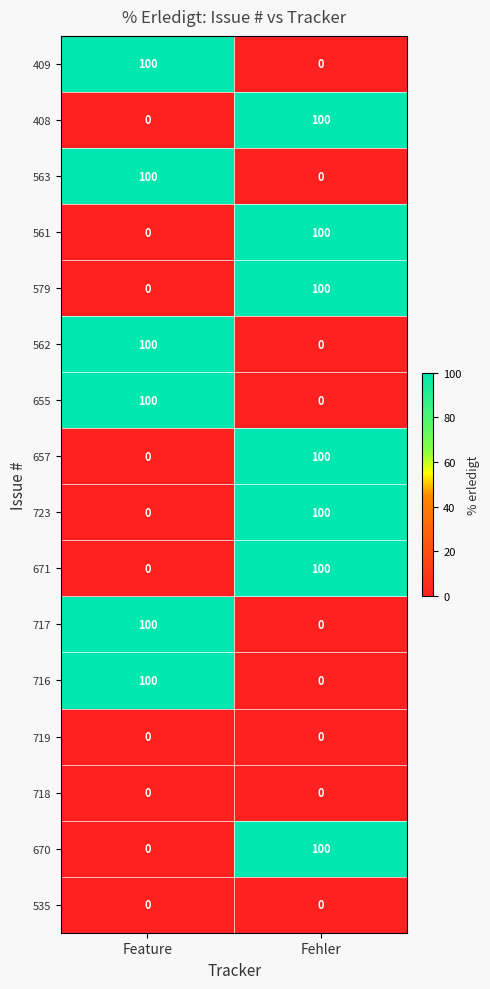

What is the difference between the highest and lowest values at Fehler?

100